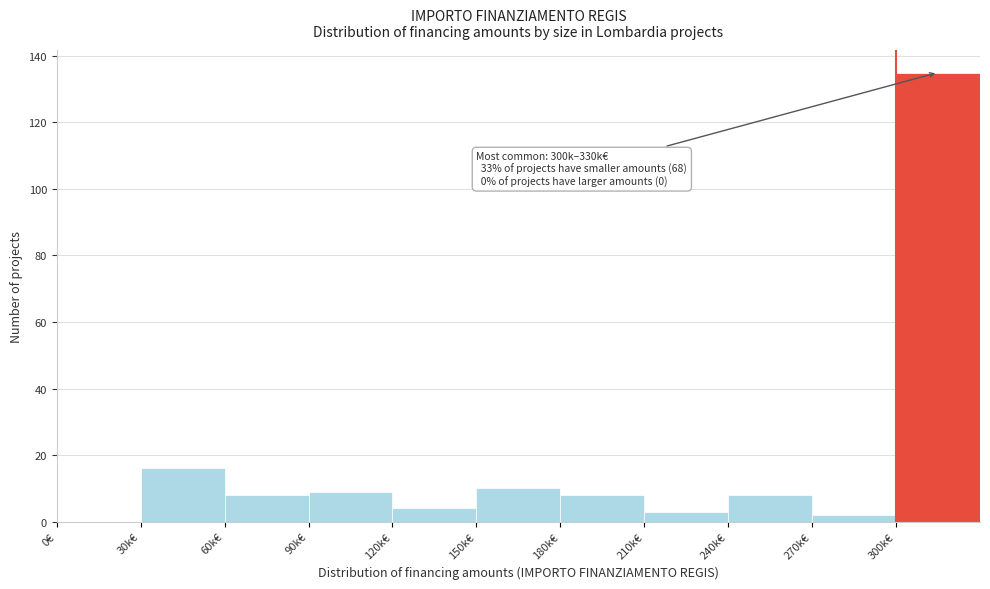

Reading left to right, what are all the values shown in this chart?

0€=0	30k€=16	60k€=8	90k€=9	120k€=4	150k€=10	180k€=8	210k€=3	240k€=8	270k€=2	300k€=135